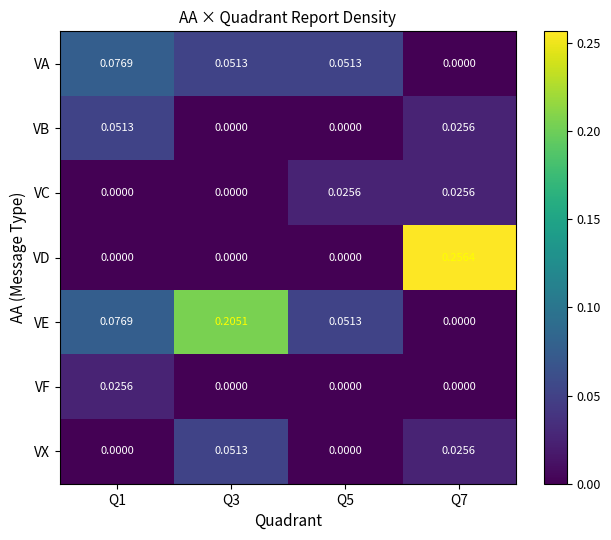

Count the number of categories in the chart.

4